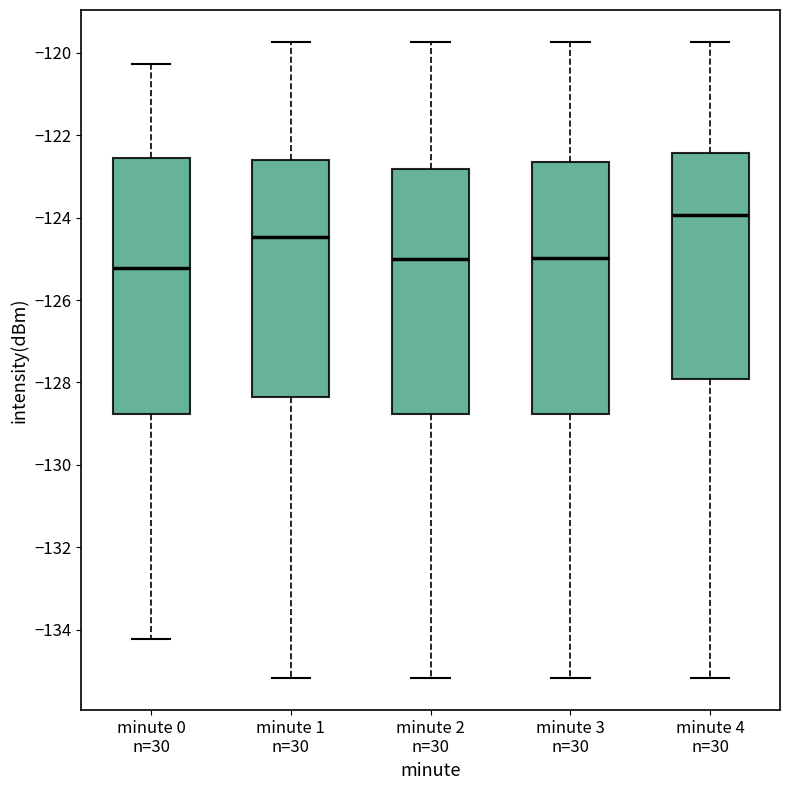

Where does the lower whisker of the box for minute 2 n=30 end on the y-axis? The values are not printed on the chart, so give them approximately, as read against the axis.

-135.2